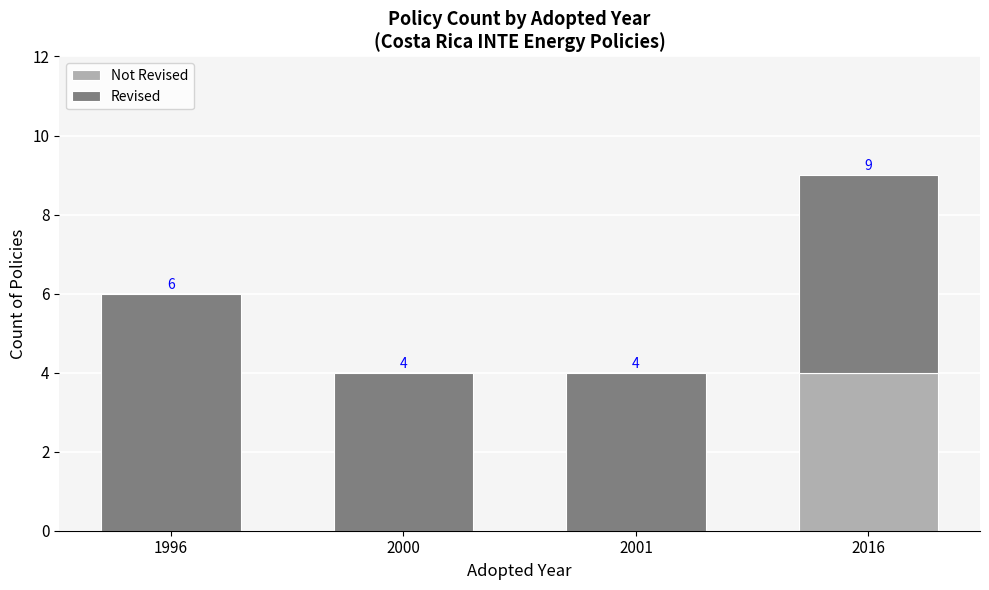

At which category is the sum across all series the highest?

2016